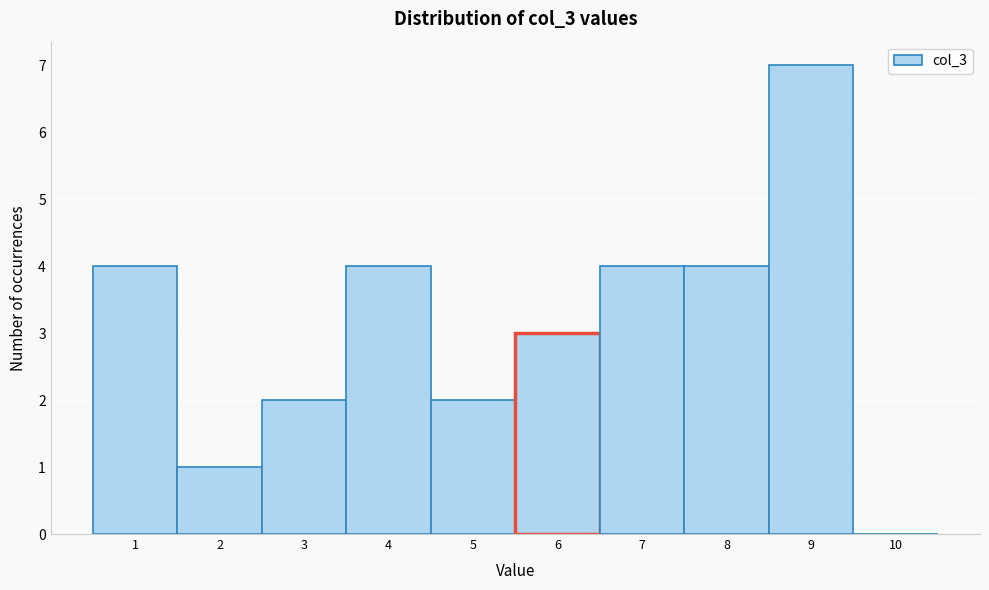

Over which range of the x-axis is the bar tallest?

8.5 to 9.5